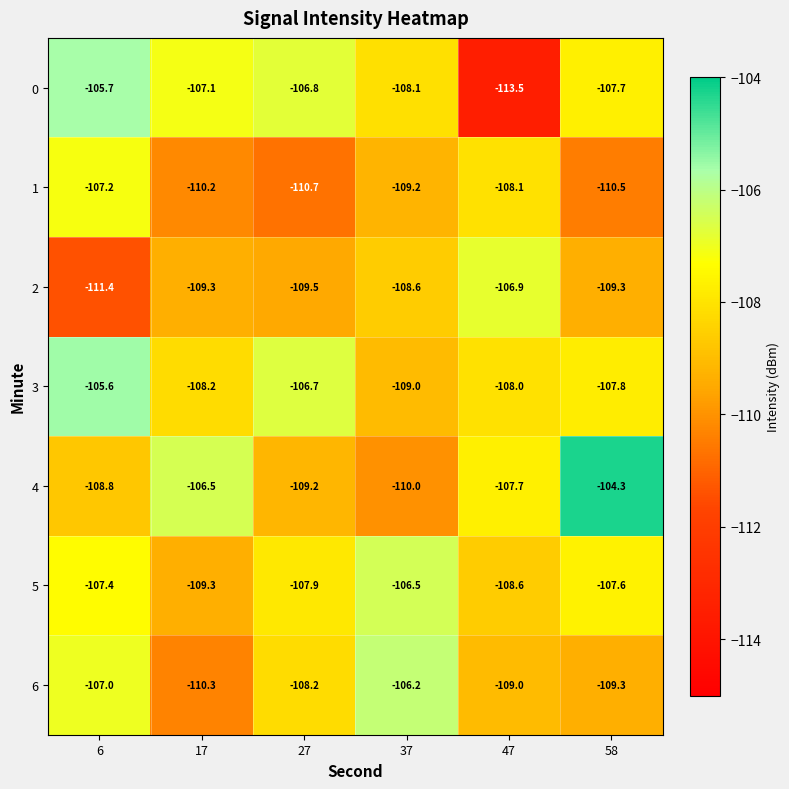

At 6, list the series in order from largest to smallest.

3, 0, 6, 1, 5, 4, 2